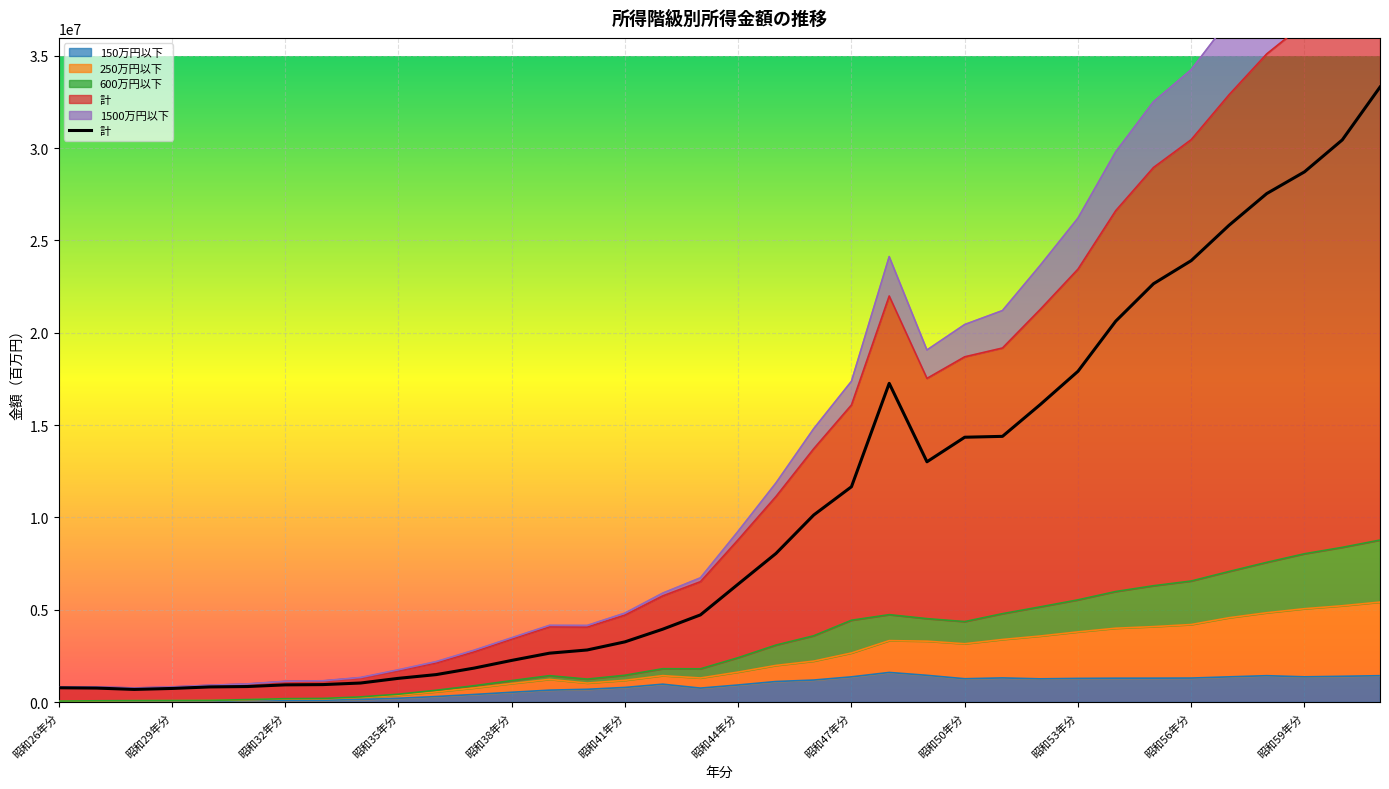

Count the number of categories in the chart.

36